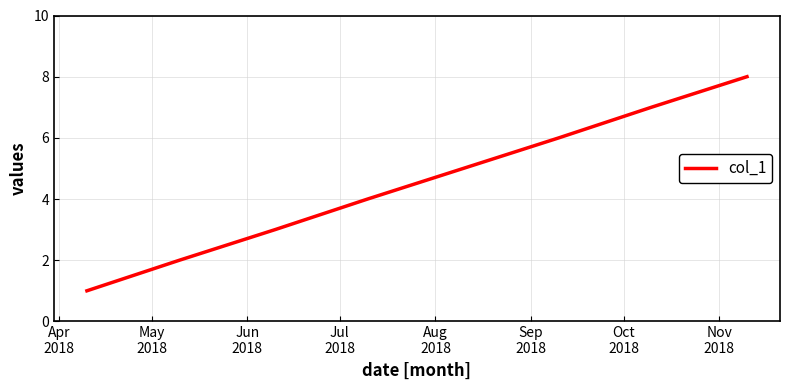

True or false: the data has more than 0 interior local peaks.

False